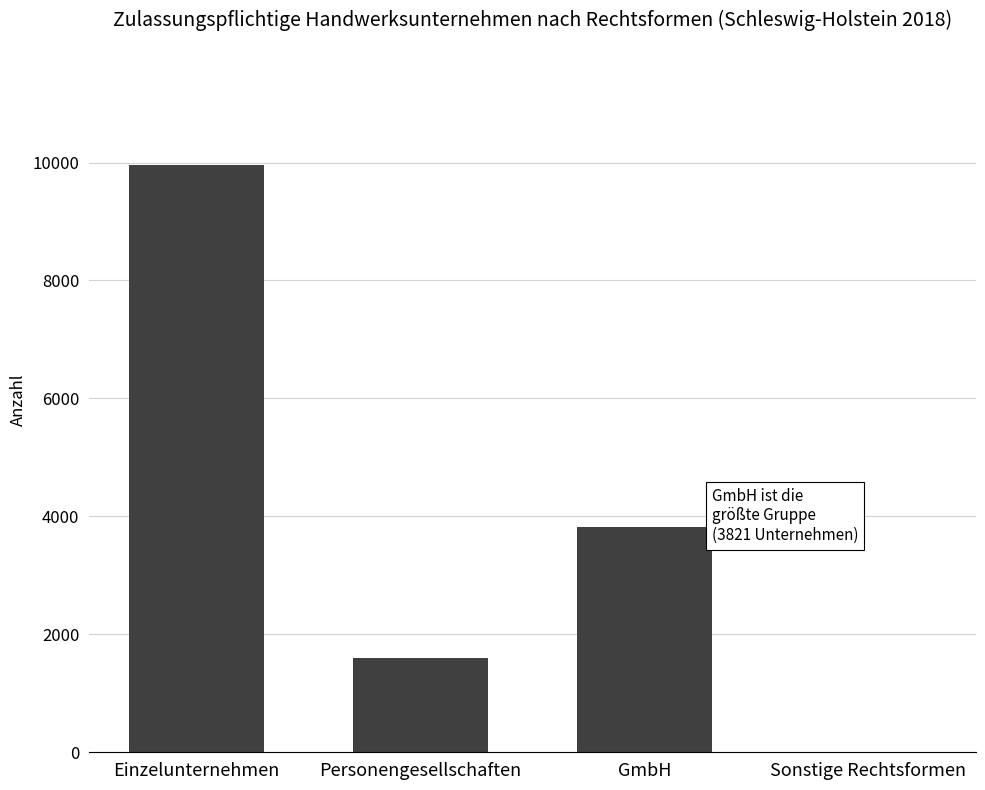

Between Personengesellschaften and GmbH, which is larger?

GmbH